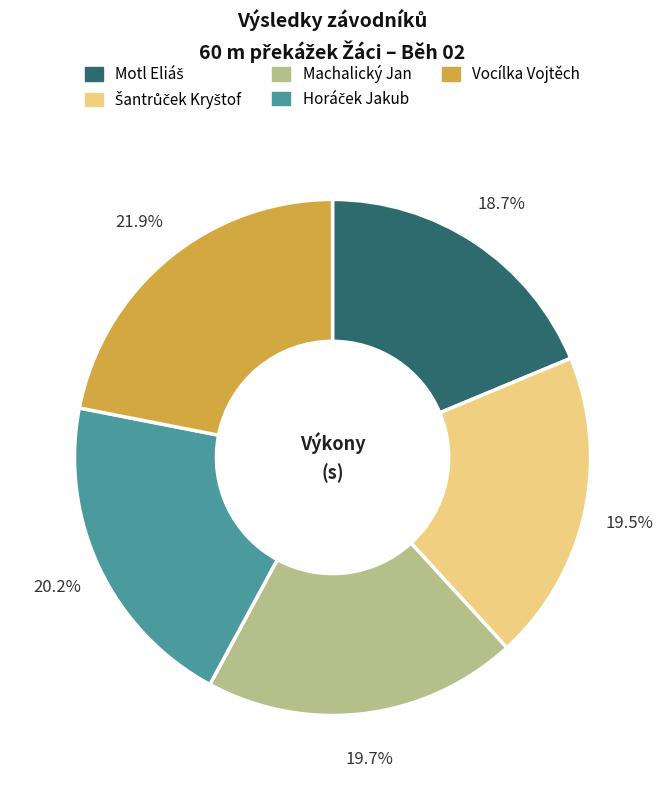

Does any single category account for the majority?

No